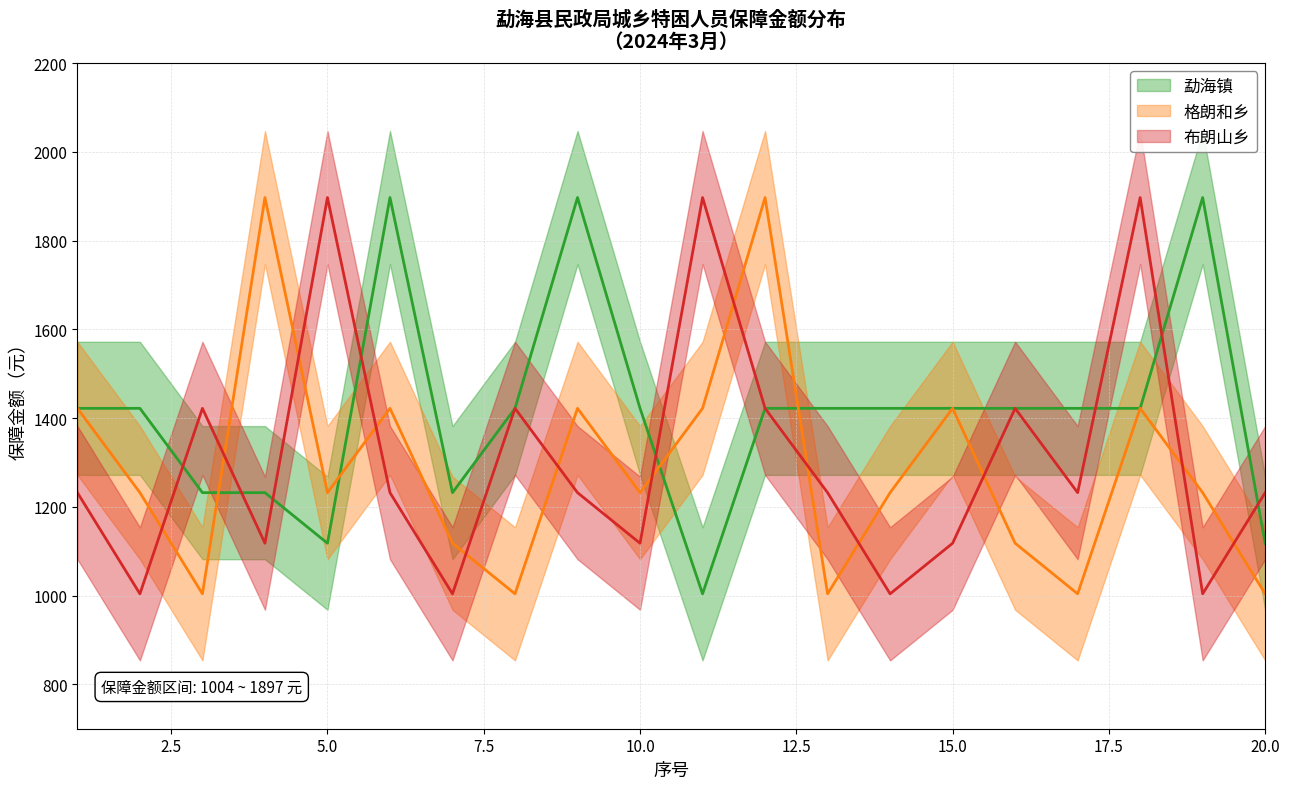

Rank the series by their maximum value, from lowest to highest.

勐海镇, 格朗和乡, 布朗山乡